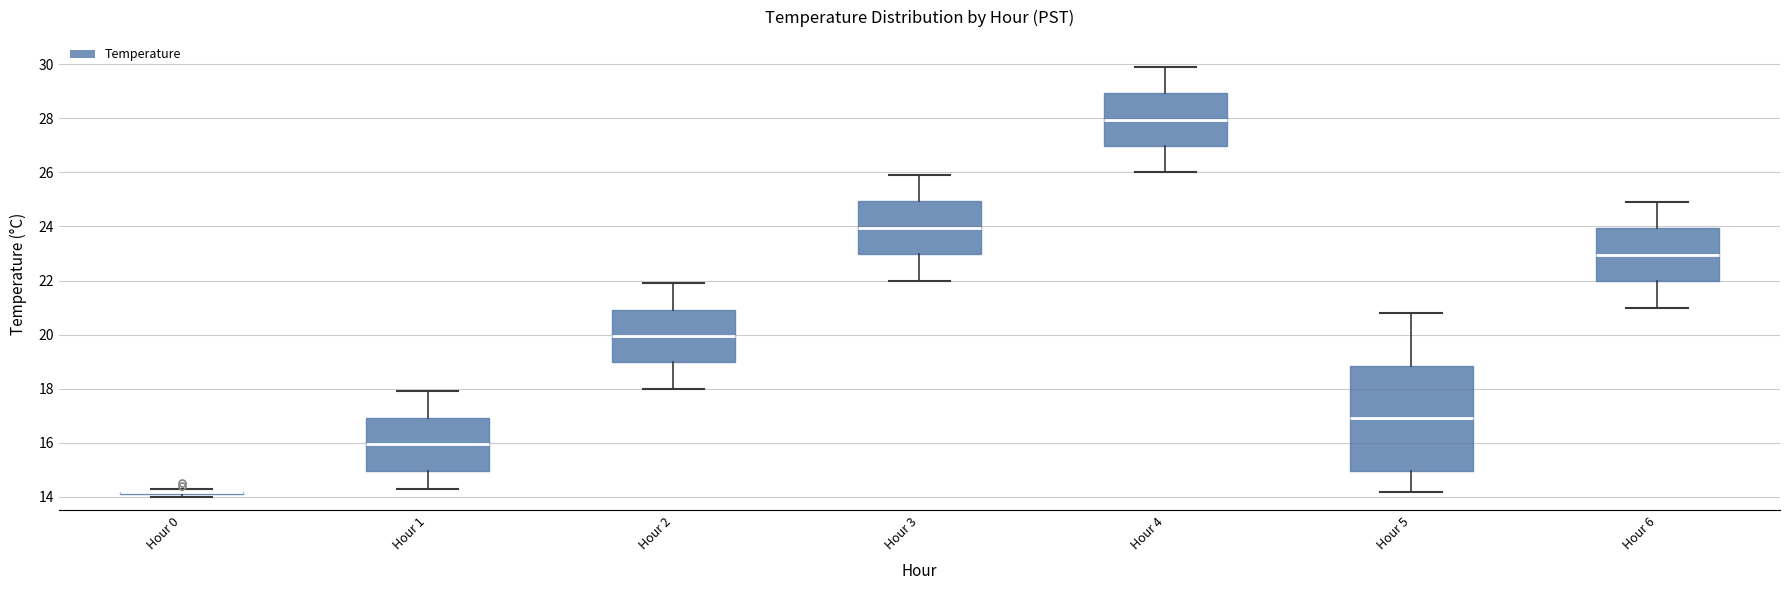

Reading left to right, read every box against the y-axis: the position of its median line, the range the box covers, and the ends of its whiskers. The values are not printed on the chart, so give them approximately, as read against the axis.

Hour 0: box collapsed to a line at 14.2, whiskers 14.0 to 14.4
Hour 1: median 16.0, box 15.0 to 17.0, whiskers 14.4 to 18.0
Hour 2: median 20.0, box 19.0 to 21.0, whiskers 18.0 to 22.0
Hour 3: median 24.0, box 23.0 to 25.0, whiskers 22.0 to 26.0
Hour 4: median 28.0, box 27.0 to 29.0, whiskers 26.0 to 30.0
Hour 5: median 17.0, box 15.0 to 18.8, whiskers 14.2 to 20.8
Hour 6: median 23.0, box 22.0 to 24.0, whiskers 21.0 to 25.0